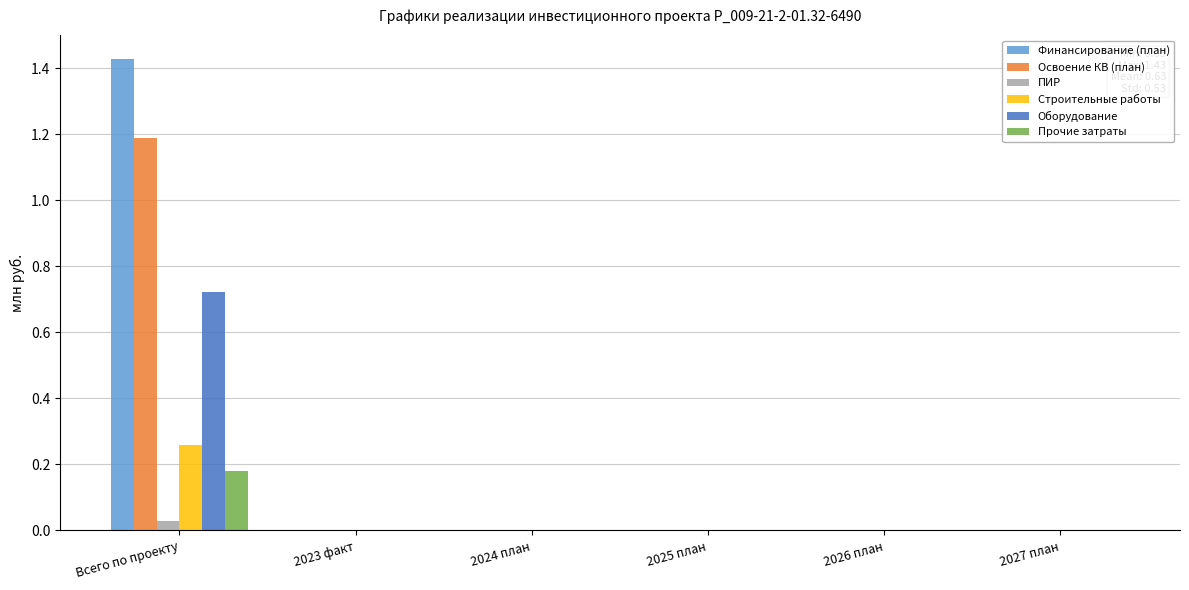

Count the number of categories in the chart.

6